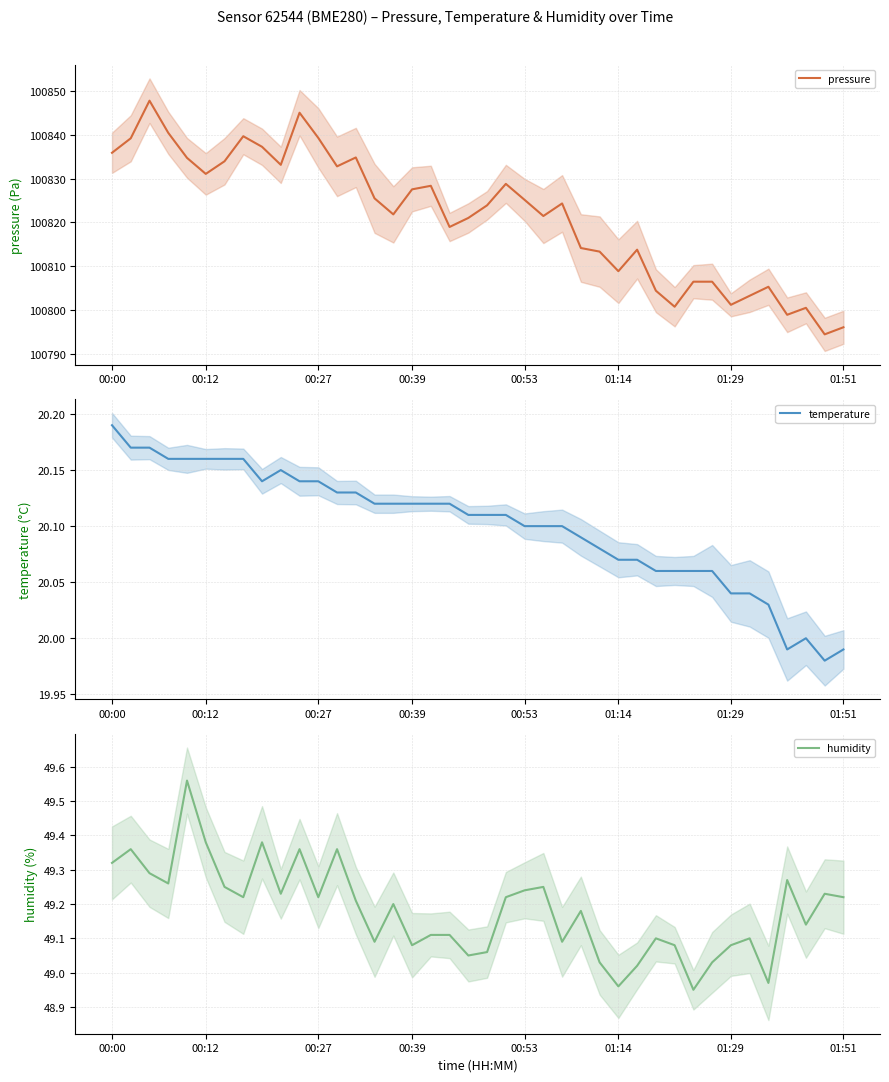

What is the minimum value for pressure?

100794.4